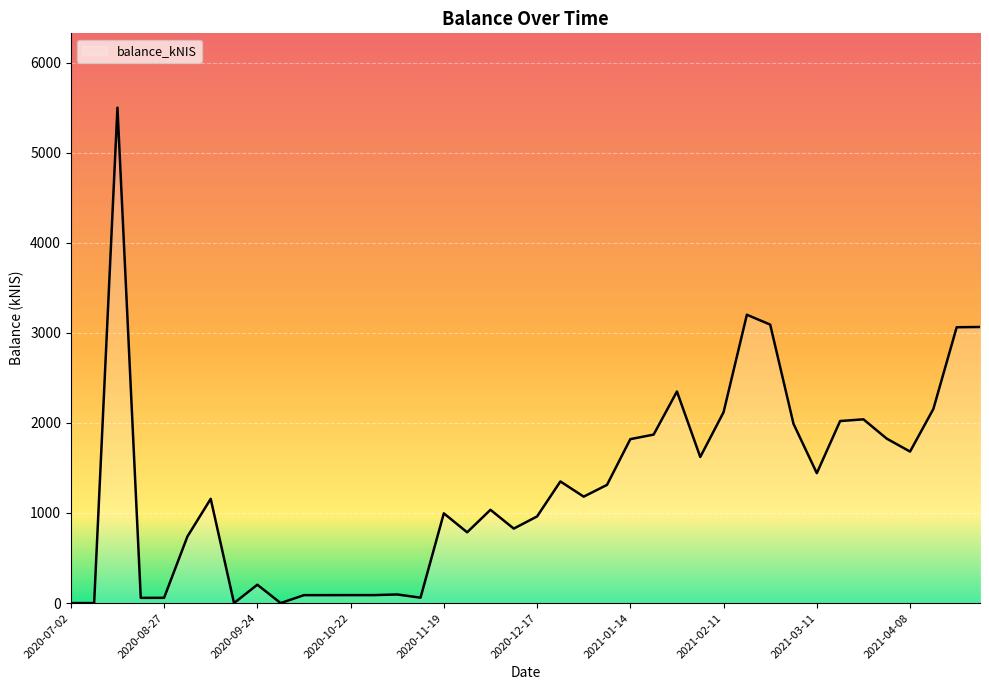

What is the greatest value displayed?

5499.4